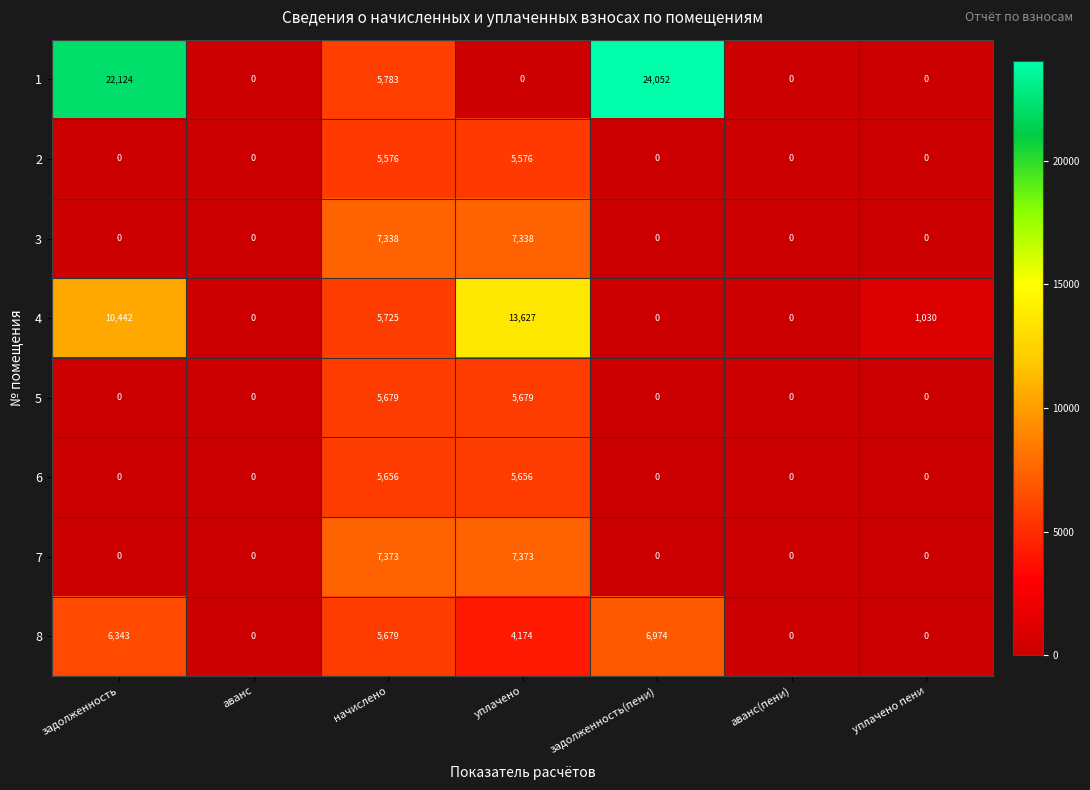

Which label corresponds to the largest value in the chart?

задолженность(пени)